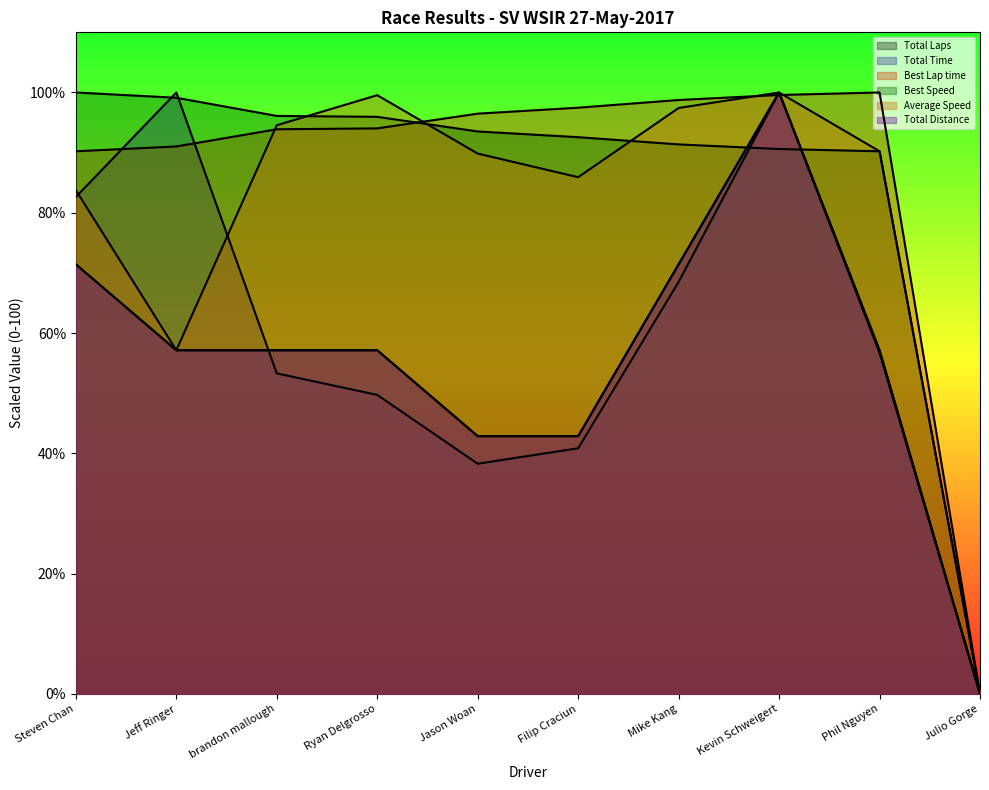

Which series has the largest range (max minus min)?

Total Laps